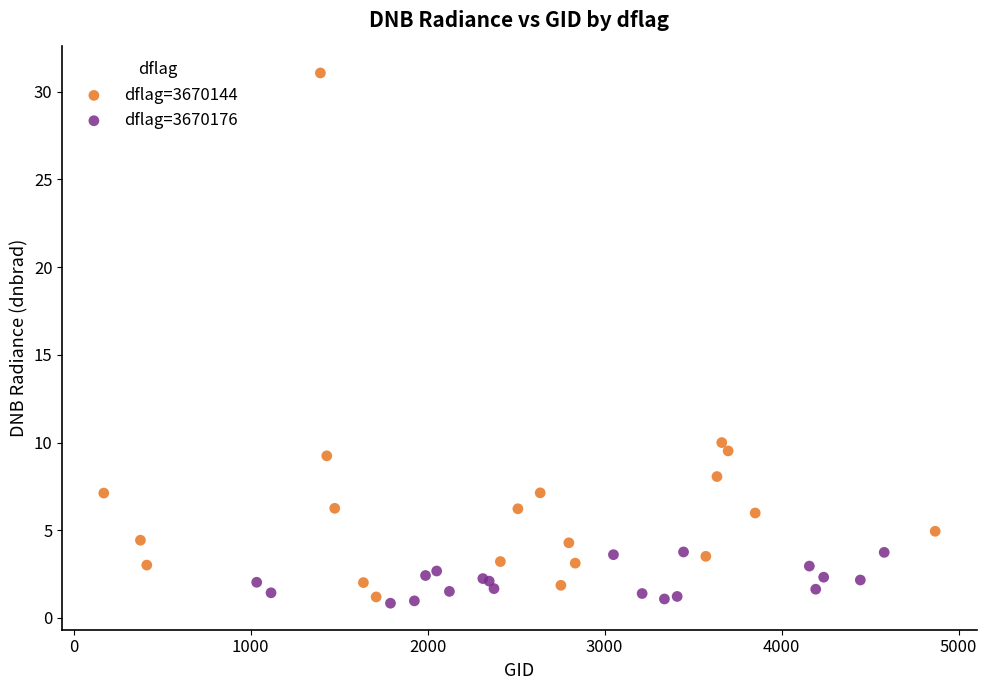

Which series has the widest spread of Y values?

dflag=3670144